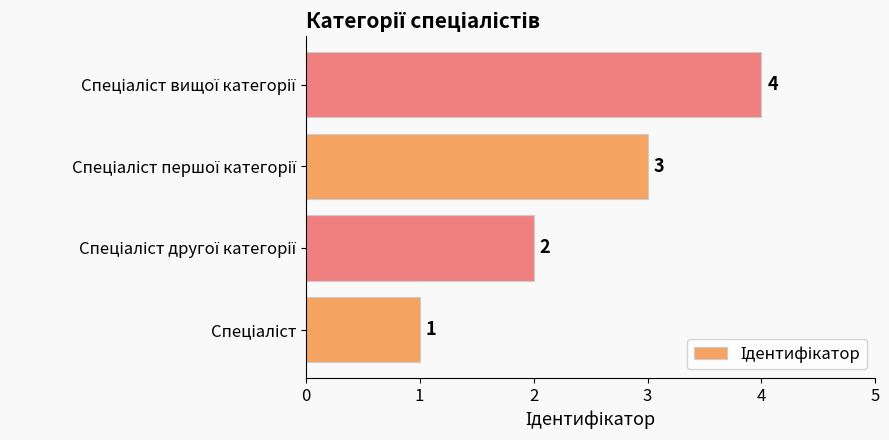

What is the maximum value shown in the chart?

4